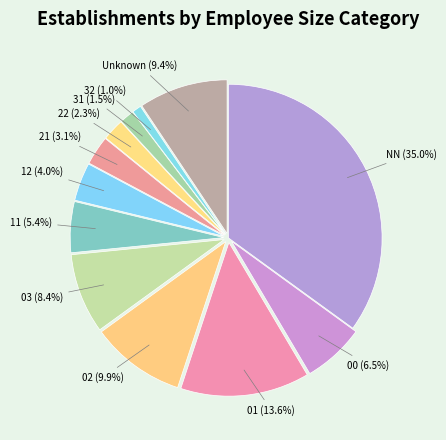

What percentage is NOT represented by 11?

94.6%